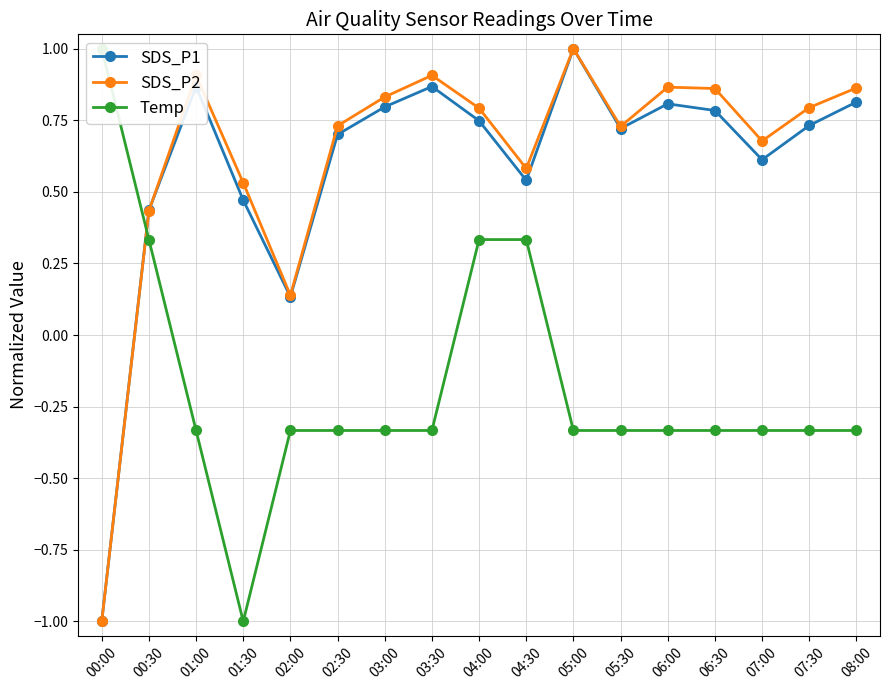

The Temp series shows -0.3 at 02:30. True or false?

True